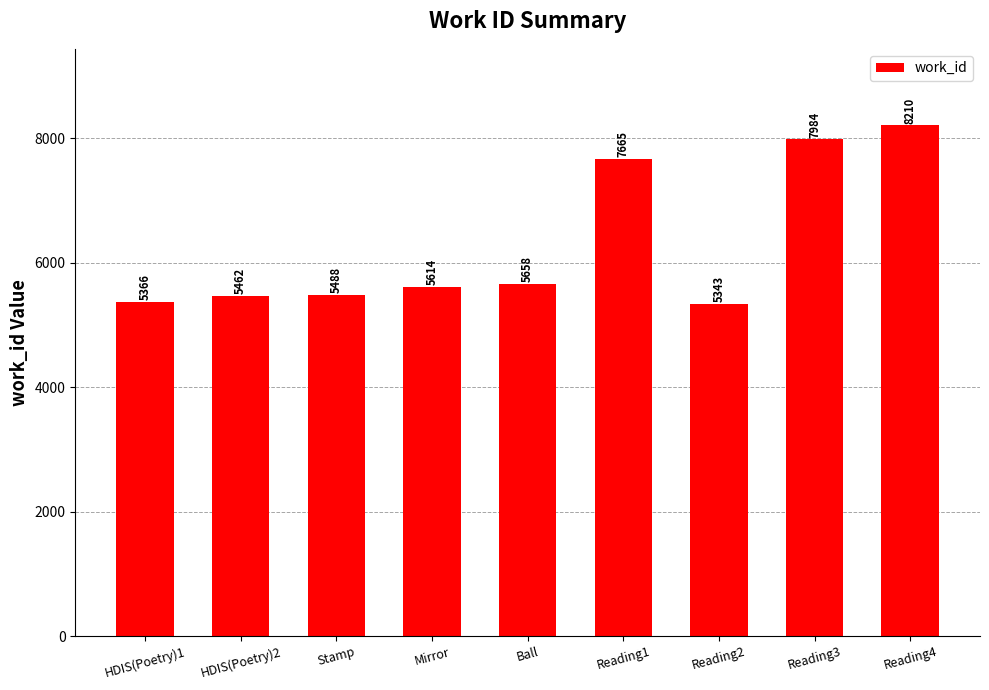

Reading left to right, transcribe all the data shown in this chart.

HDIS(Poetry)1=5366	HDIS(Poetry)2=5462	Stamp=5488	Mirror=5614	Ball=5658	Reading1=7665	Reading2=5343	Reading3=7984	Reading4=8210